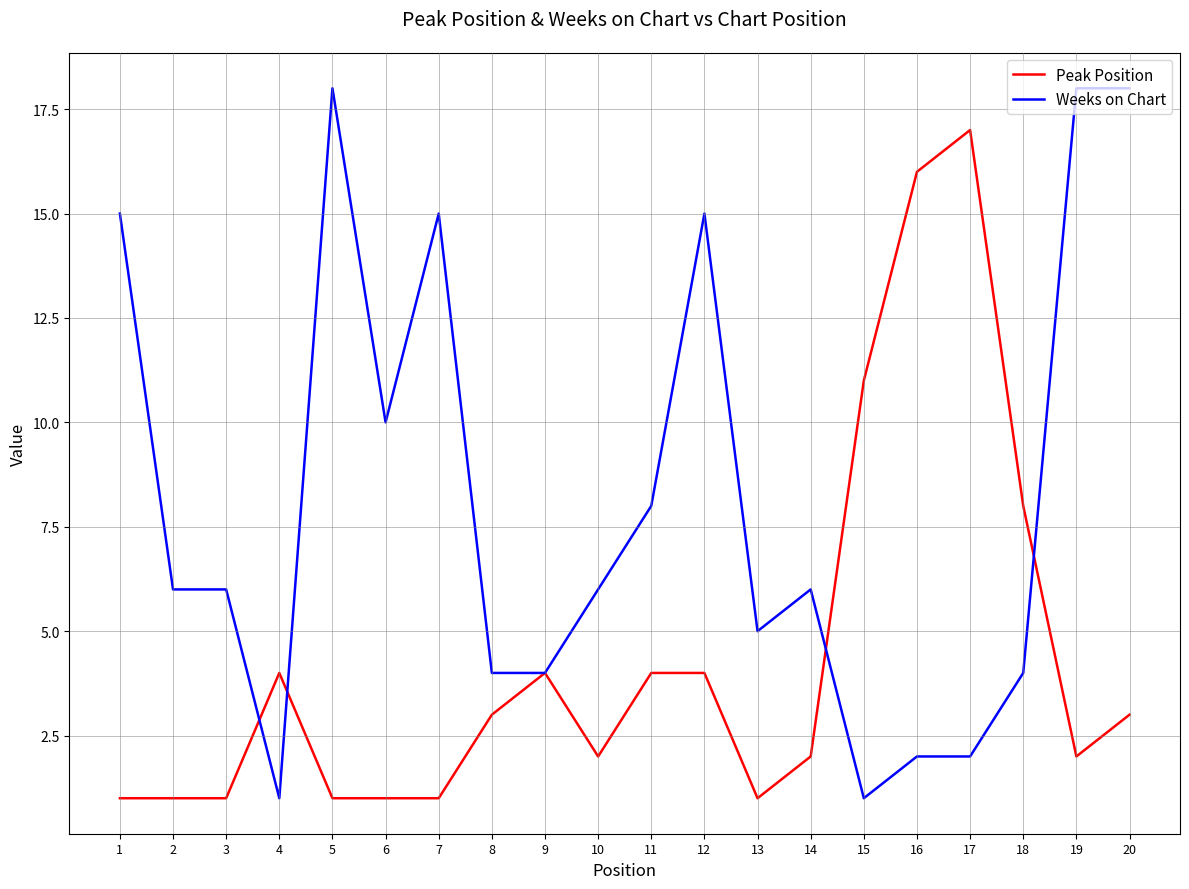

Reading right to left, list all the values displayed in this chart.

Peak Position: 3	2	8	17	16	11	2	1	4	4	2	4	3	1	1	1	4	1	1	1
Weeks on Chart: 18	18	4	2	2	1	6	5	15	8	6	4	4	15	10	18	1	6	6	15